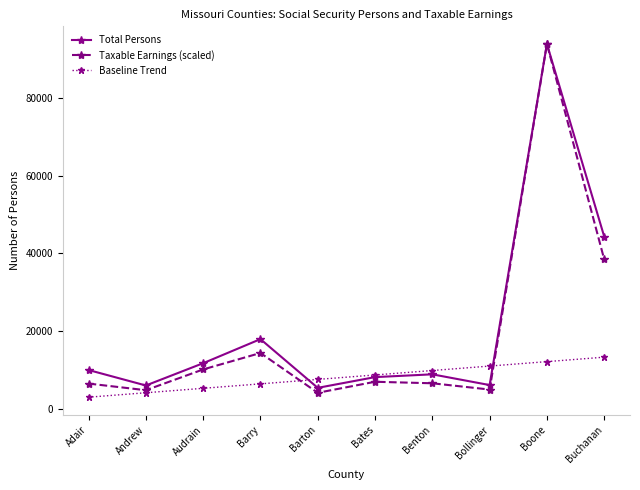

What is the label of the 2nd point from the left?

Andrew